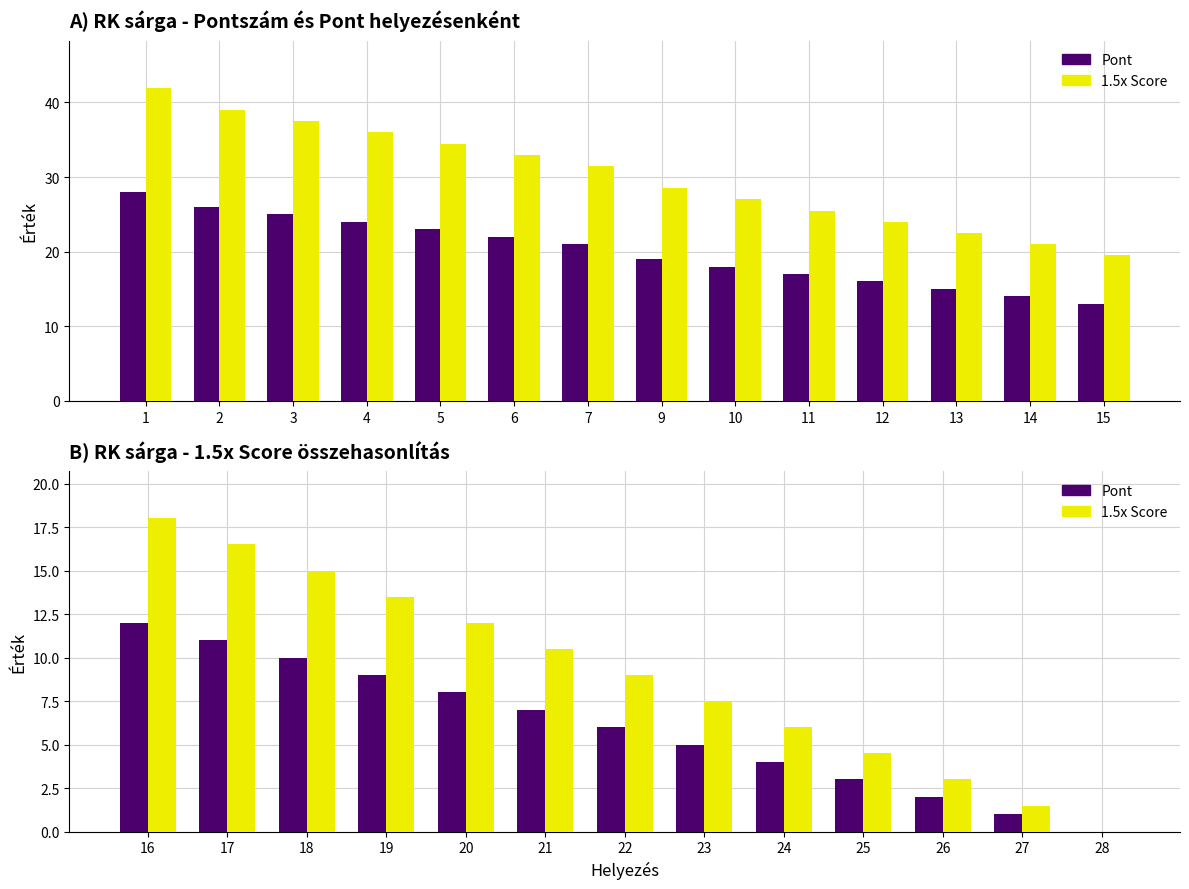

What is the value of the 1.5x Score bar at the 5th from the left?

12.0